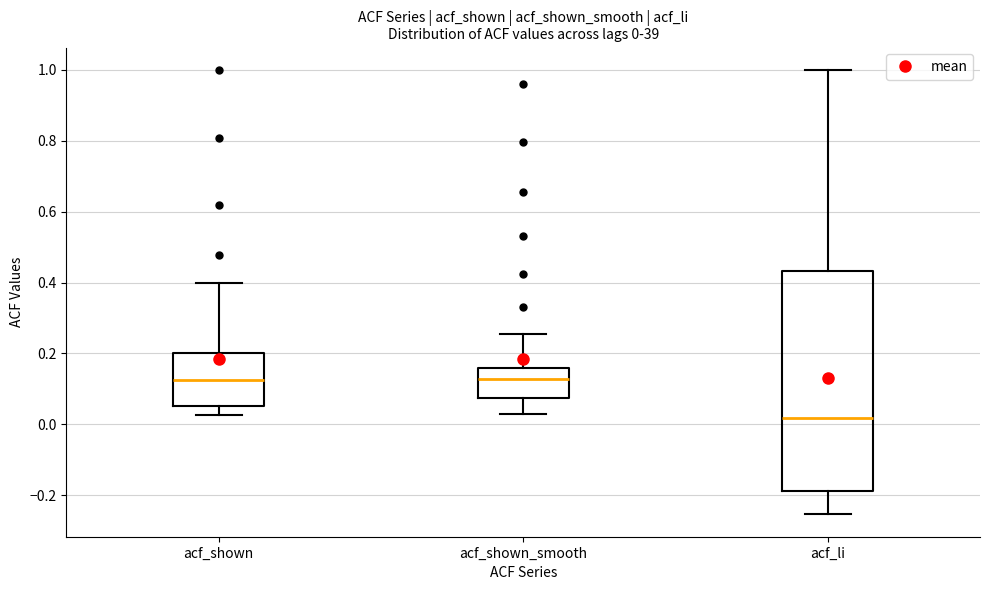

Which box has the lowest median line?

acf_li